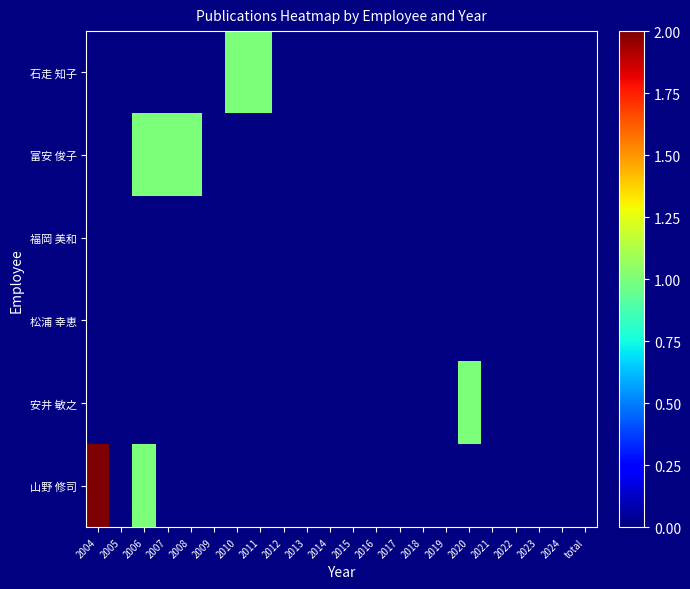

What is the total value across all series at 2020?

1